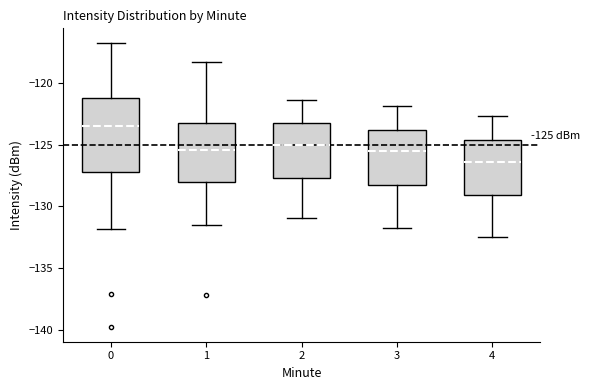

Comparing the boxes themselves (not the whiskers), which one is the tallest?

0